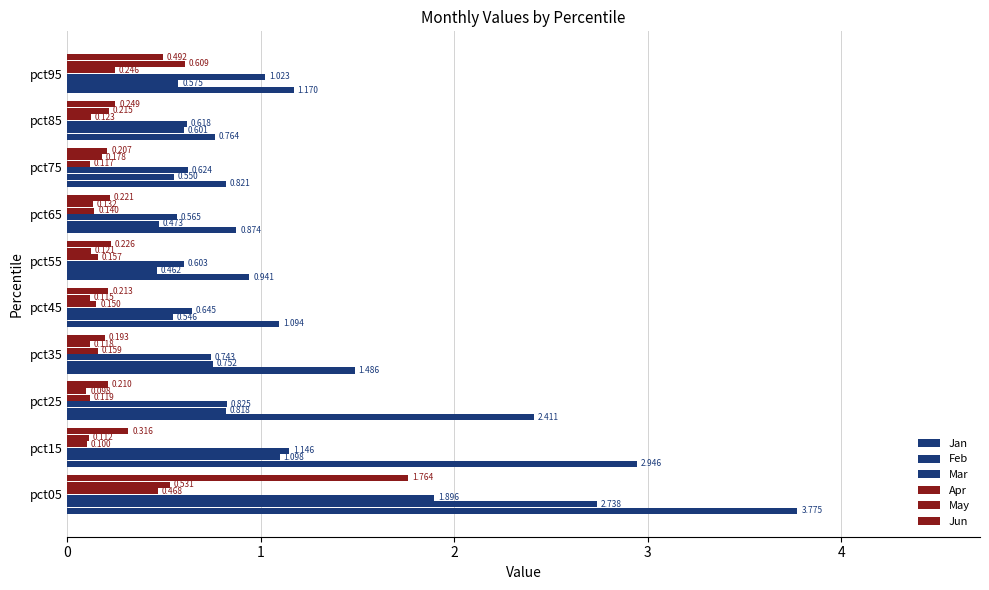

How many categories are shown in the chart?

10